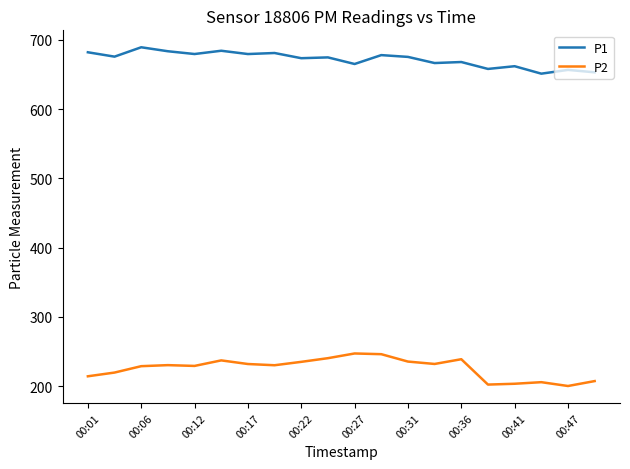

Which series has the largest range (max minus min)?

P2